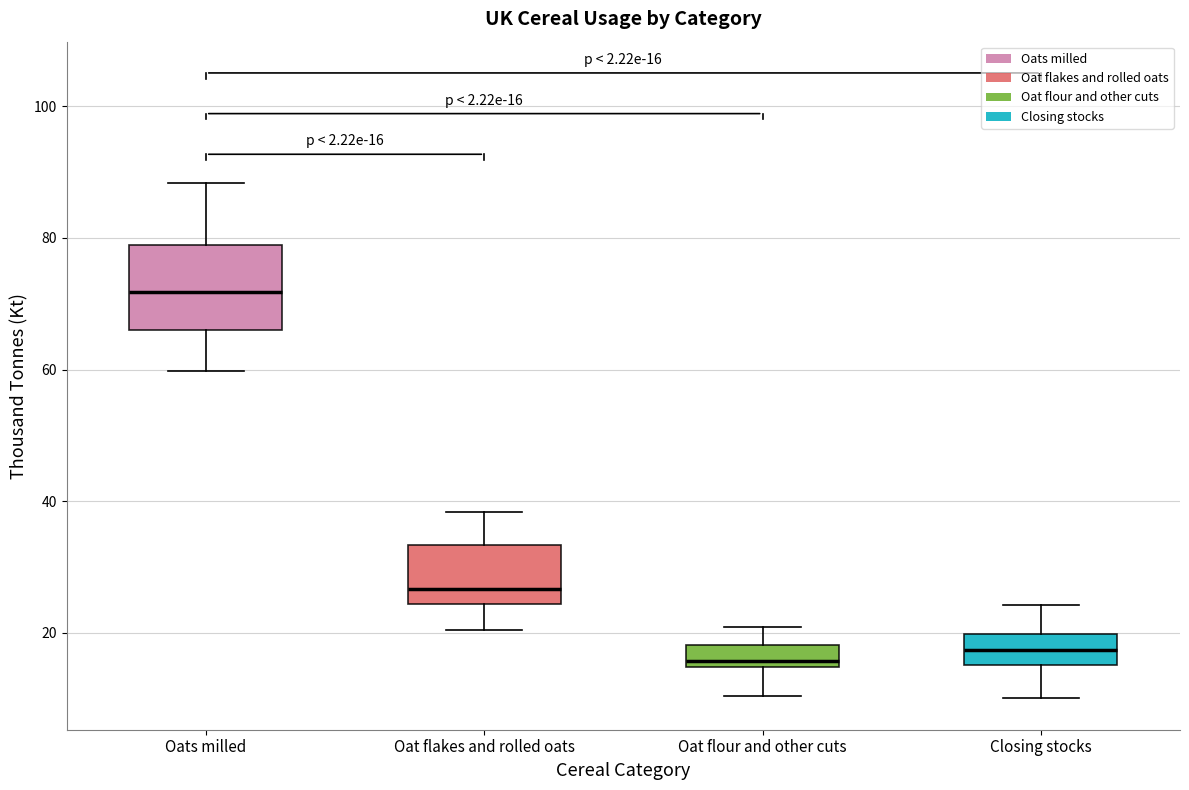

Comparing the boxes themselves (not the whiskers), which one is the tallest?

Oats milled